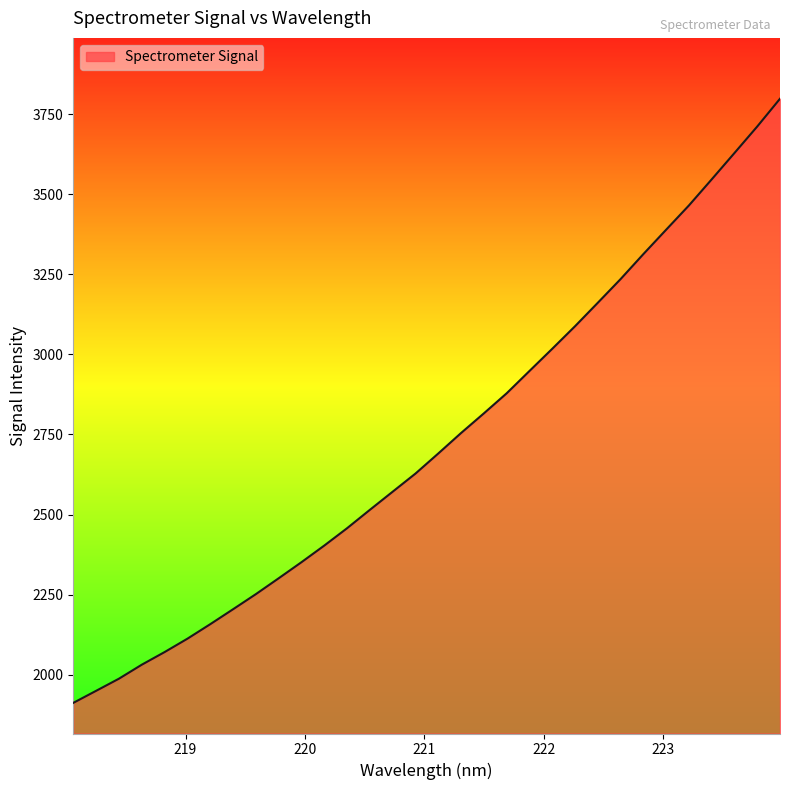

What is the smallest value displayed?

1912.1